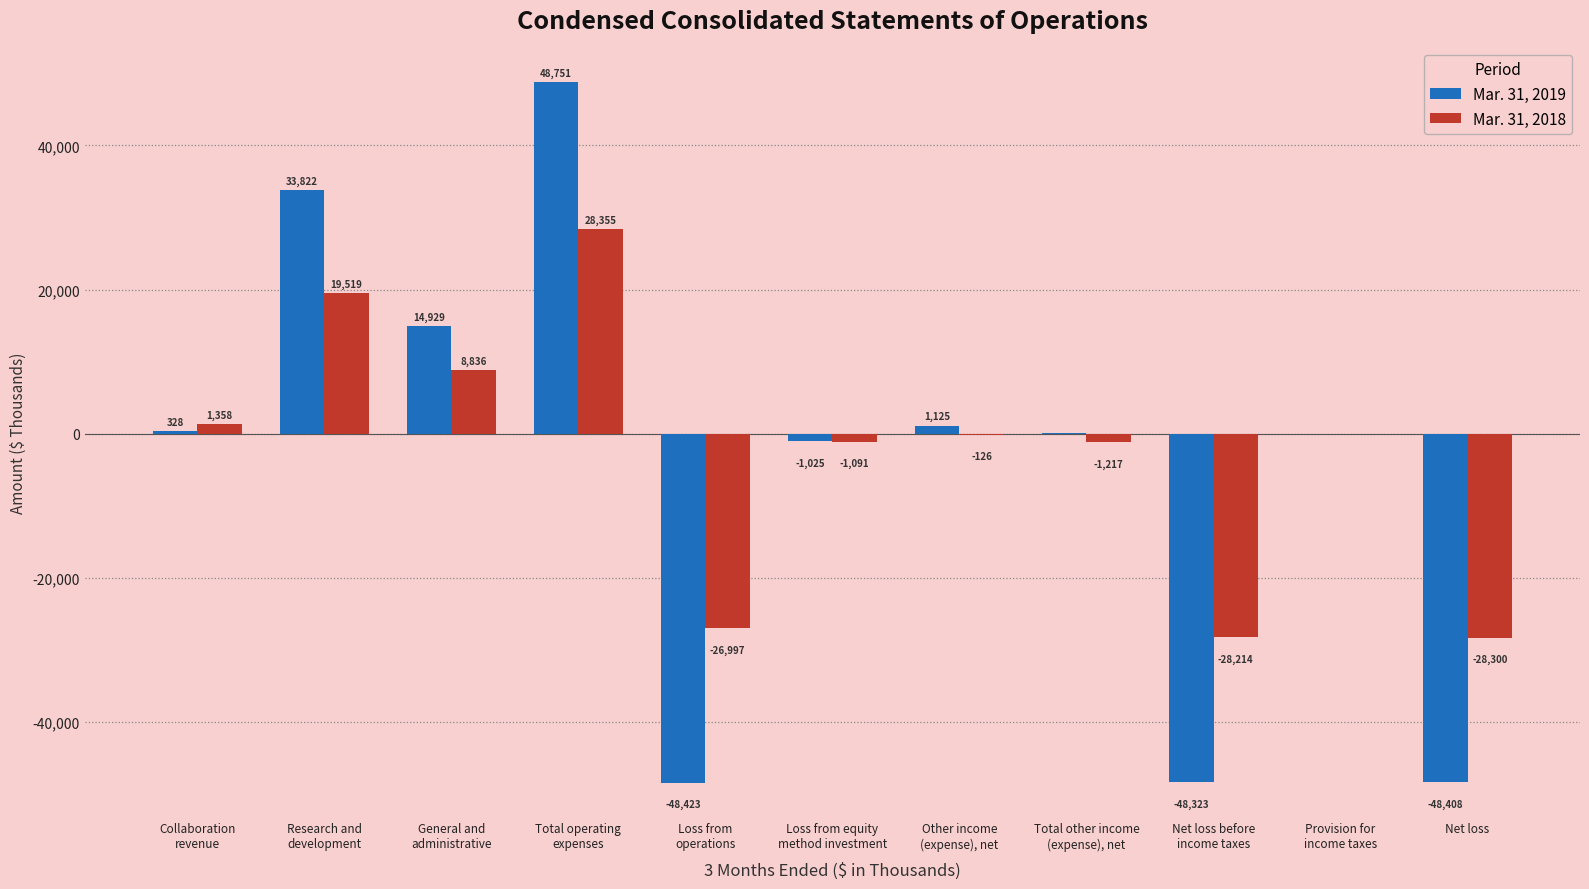

Which series has the widest spread of values?

Mar. 31, 2019